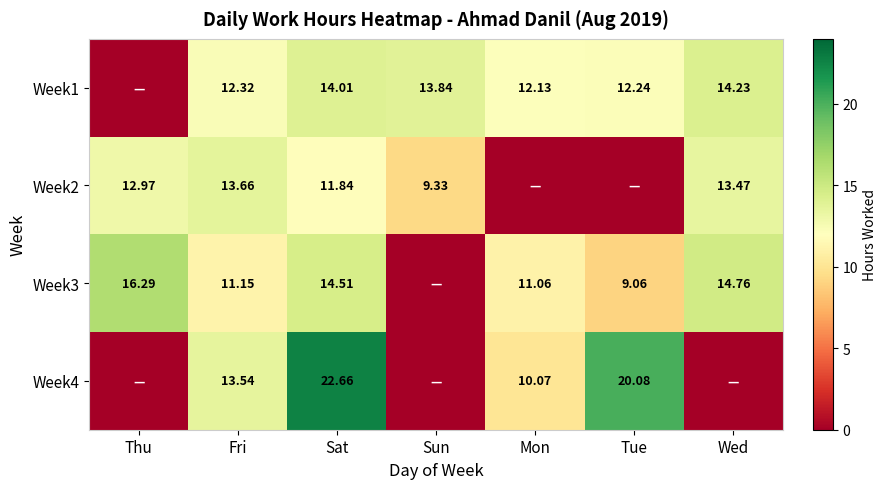

Between Thu and Wed, which series saw the biggest shift?

Week1